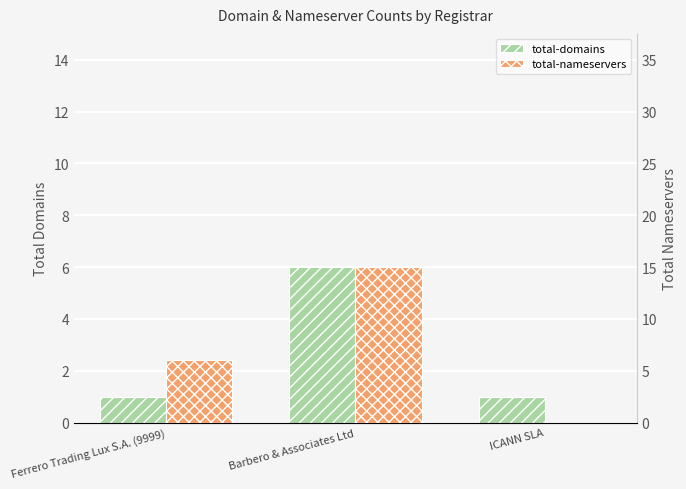

Is the value of total-nameservers at ICANN SLA greater than the value of total-domains at Ferrero Trading Lux S.A. (9999)?

No